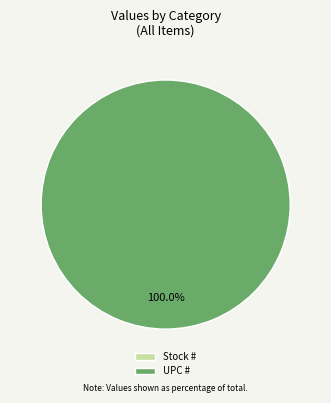

Is it true that Stock # is 0% of the pie?

True